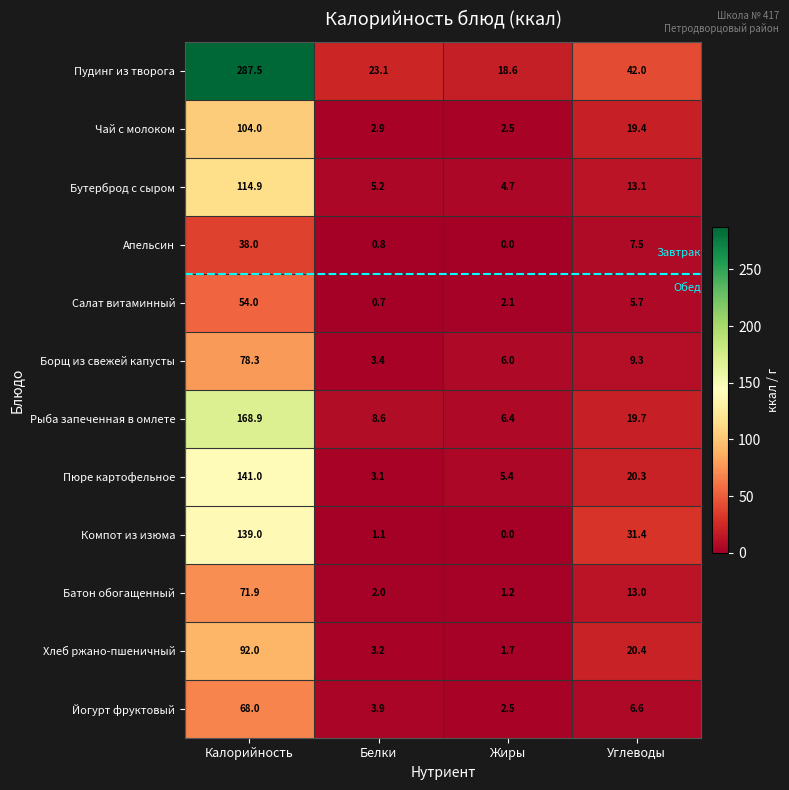

What is the maximum value shown in the chart?

287.5